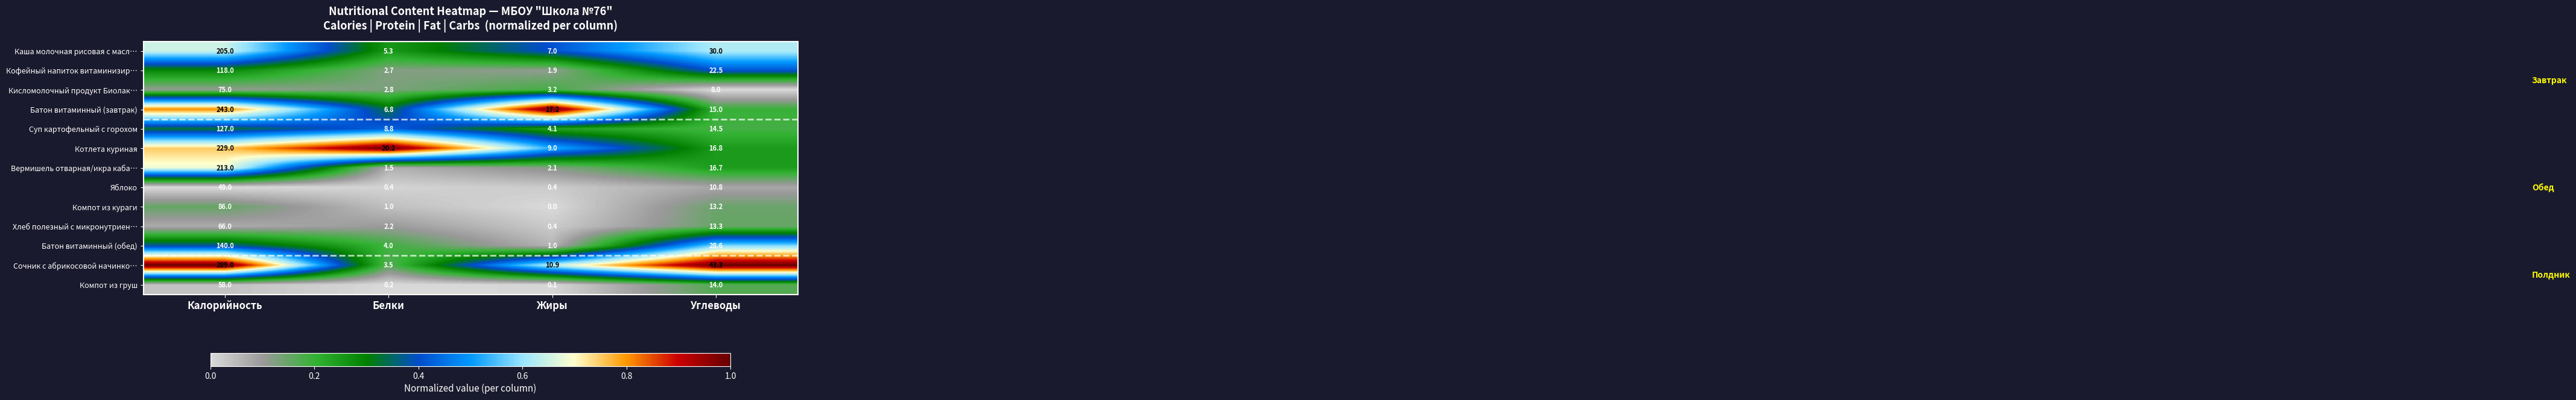

At how many categories does at least one series exceed 0?

4